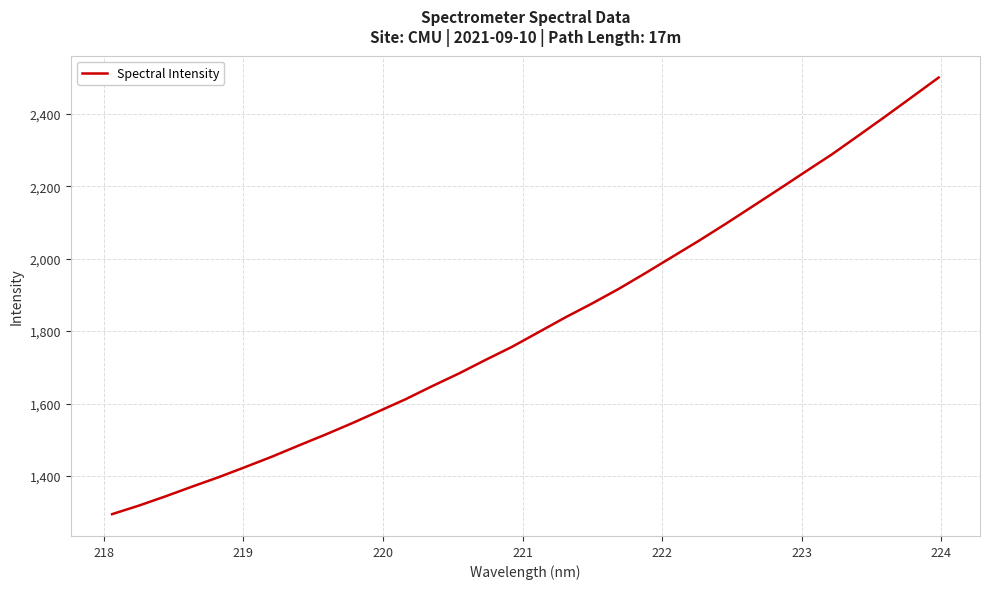

What is the minimum value shown in the chart?

1294.4